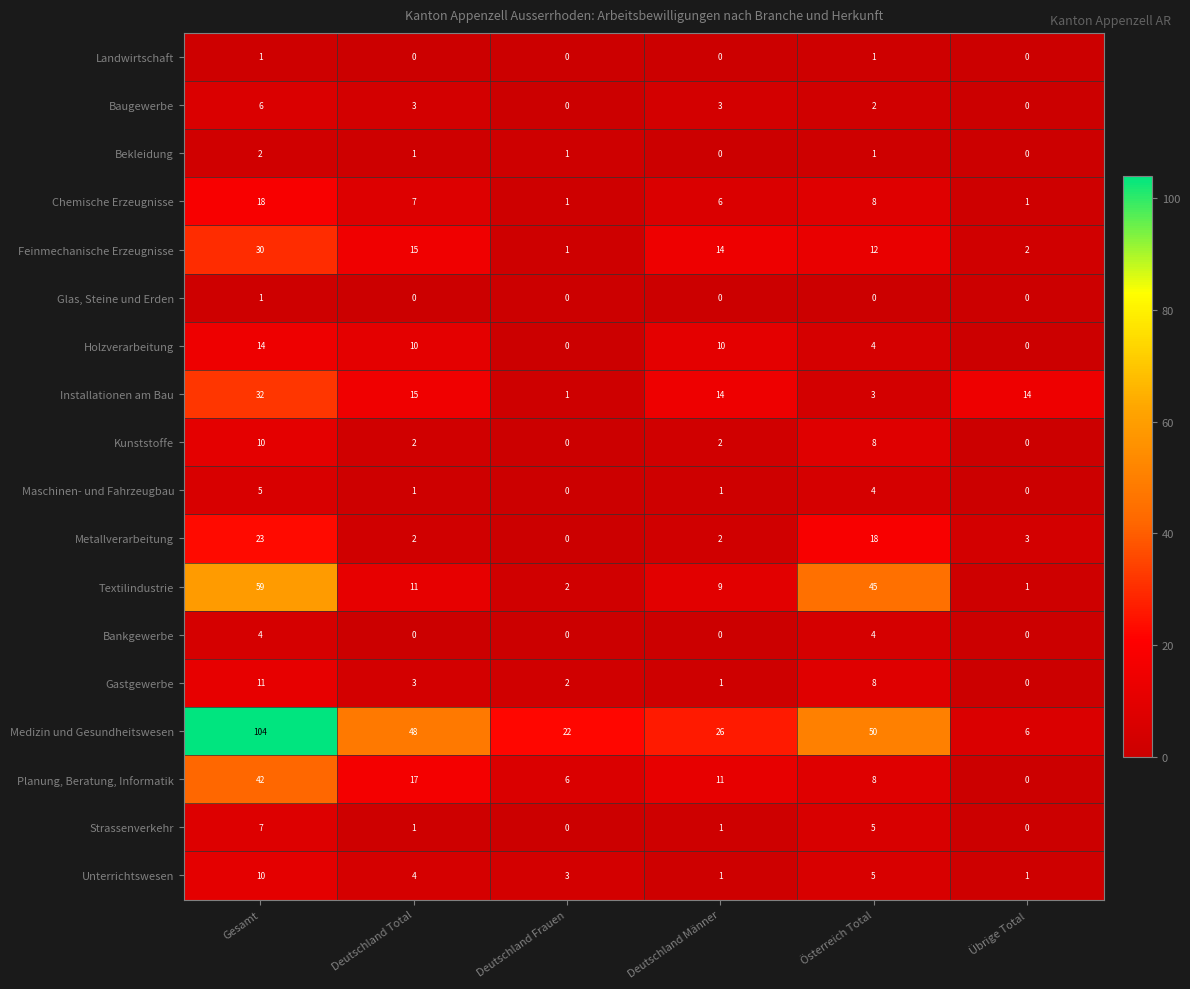

At which category is the sum across all series the highest?

Gesamt